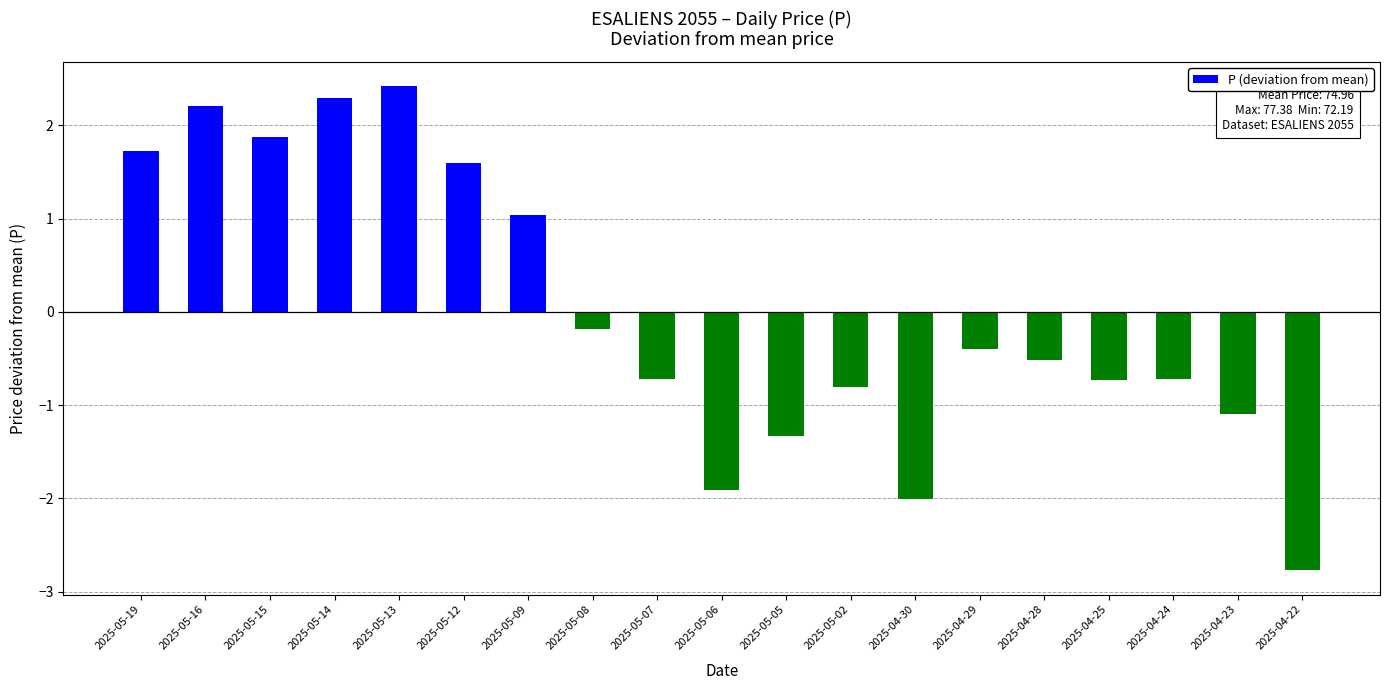

Reading left to right, transcribe all the data shown in this chart.

2025-05-19=1.7	2025-05-16=2.2	2025-05-15=1.9	2025-05-14=2.3	2025-05-13=2.4	2025-05-12=1.6	2025-05-09=1.0	2025-05-08=-0.2	2025-05-07=-0.7	2025-05-06=-1.9	2025-05-05=-1.3	2025-05-02=-0.8	2025-04-30=-2.0	2025-04-29=-0.4	2025-04-28=-0.5	2025-04-25=-0.7	2025-04-24=-0.7	2025-04-23=-1.1	2025-04-22=-2.8